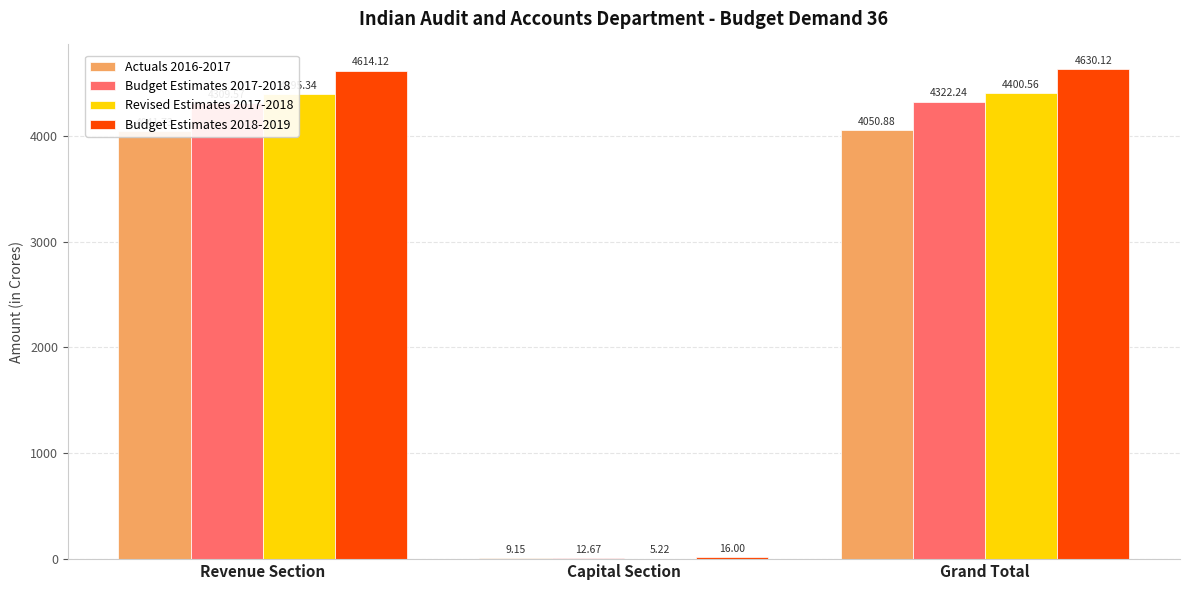

Which series changed the most between Revenue Section and Grand Total?

Budget Estimates 2018-2019